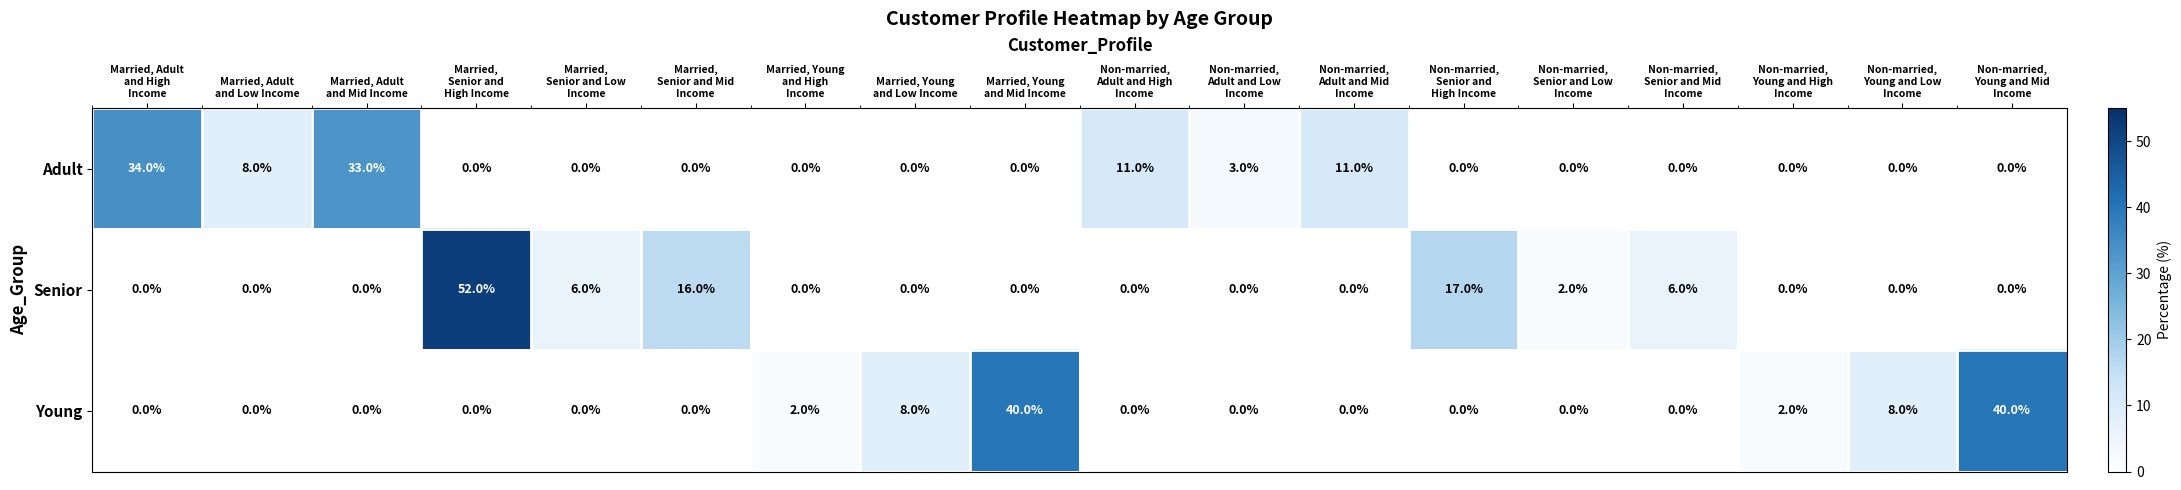

What is the maximum value shown in the chart?

52